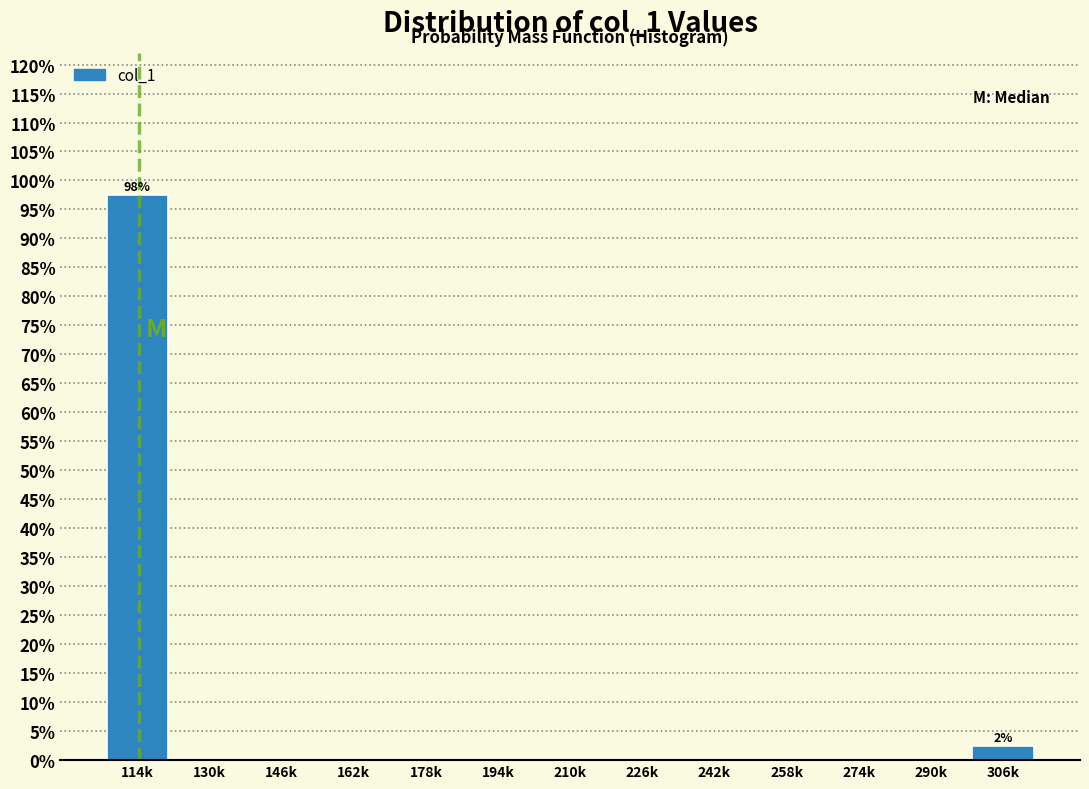

Reading left to right, list all the values displayed in this chart.

114k=97.6	130k=0.0	146k=0.0	162k=0.0	178k=0.0	194k=0.0	210k=0.0	226k=0.0	242k=0.0	258k=0.0	274k=0.0	290k=0.0	306k=2.4